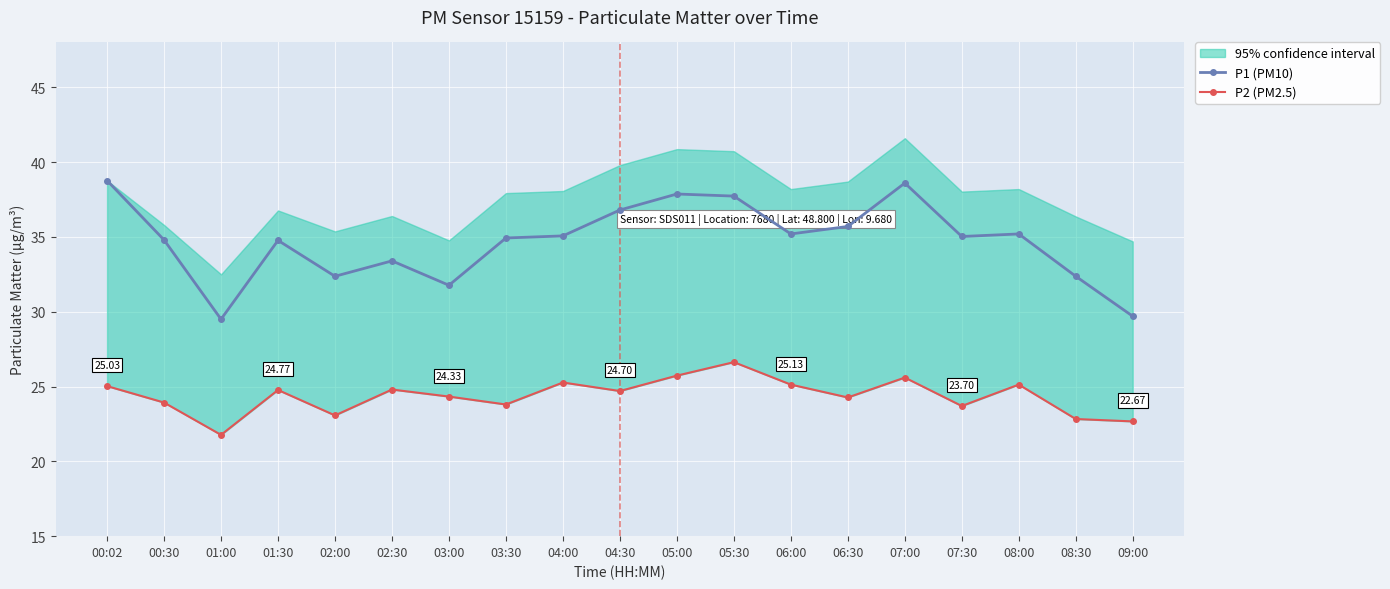

Between 08:00 and 06:00, which is larger?

08:00